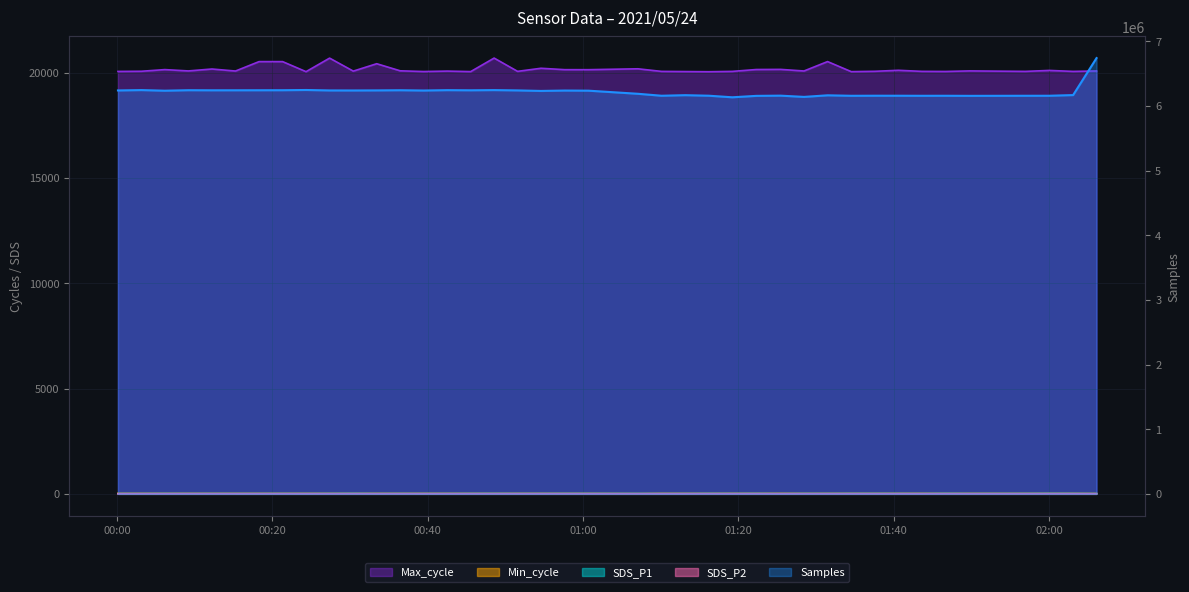

Is the value of SDS_P1 at 2021/05/24 01:22:19 greater than the value of Min_cycle at 2021/05/24 02:00:03?

No